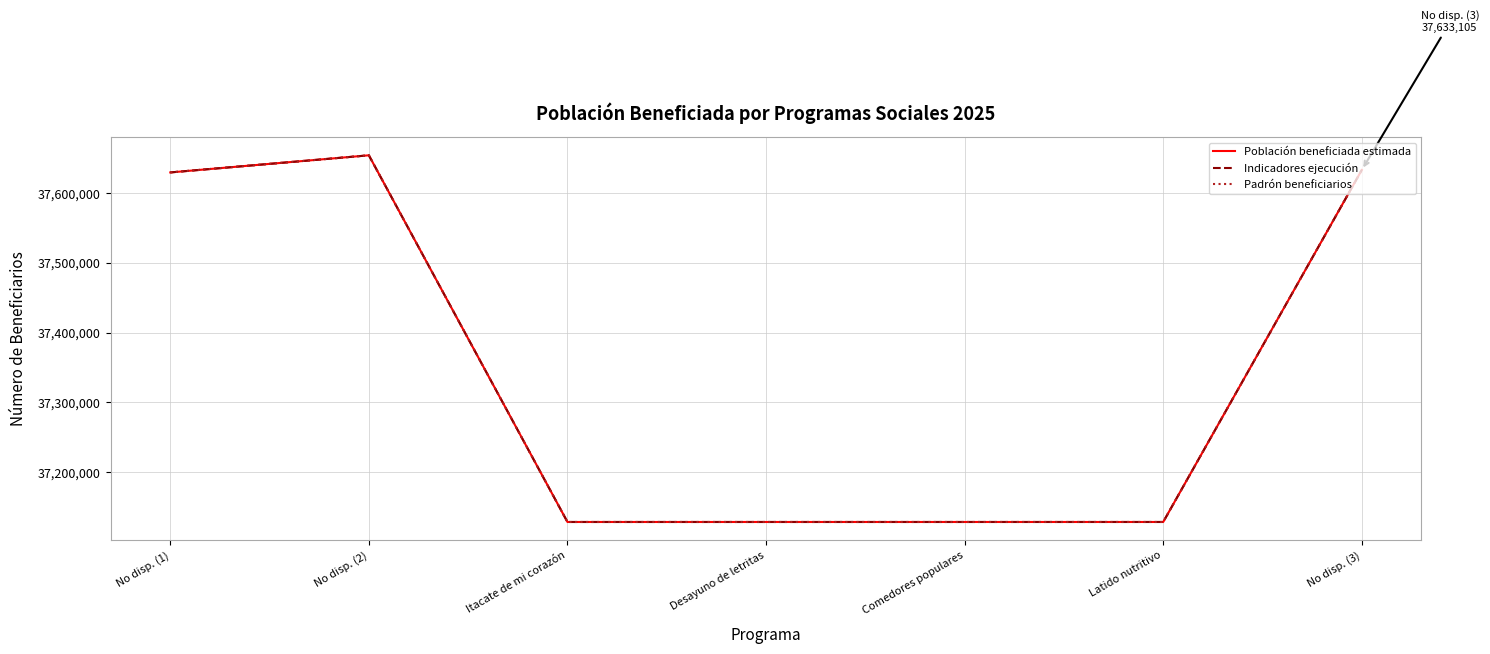

True or false: Padrón beneficiarios has a value of 13679843 at No disp. (2).

False